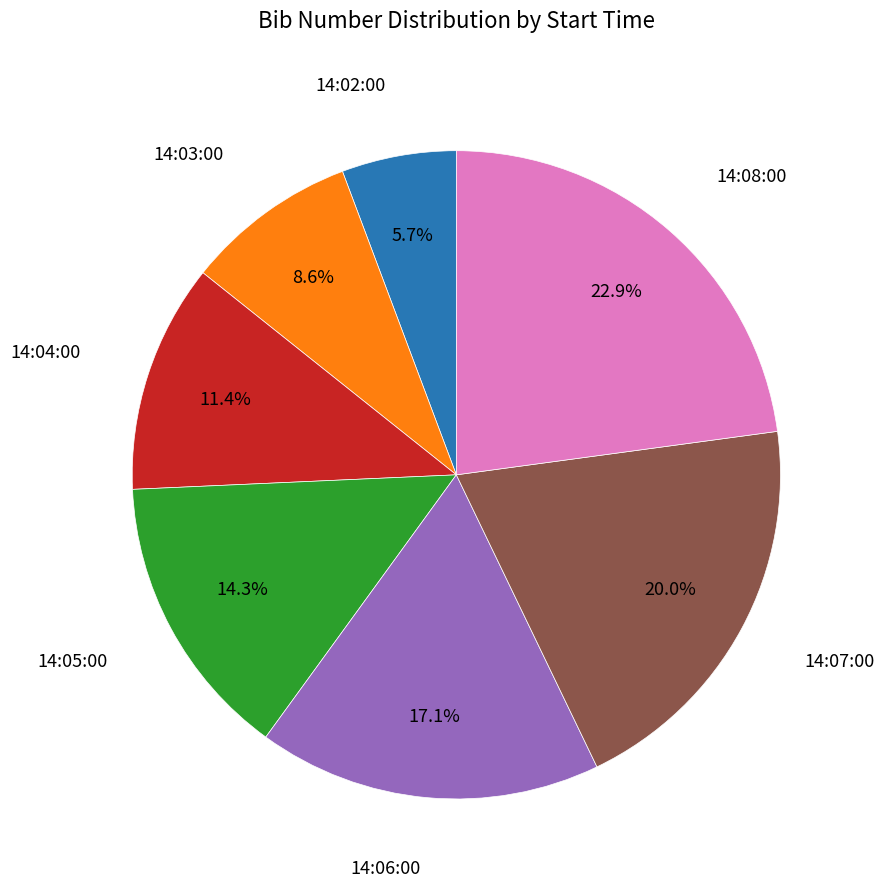

Is there a majority slice in this chart?

No